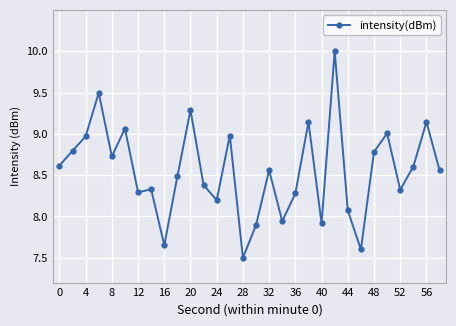

What is the greatest value displayed?

10.0